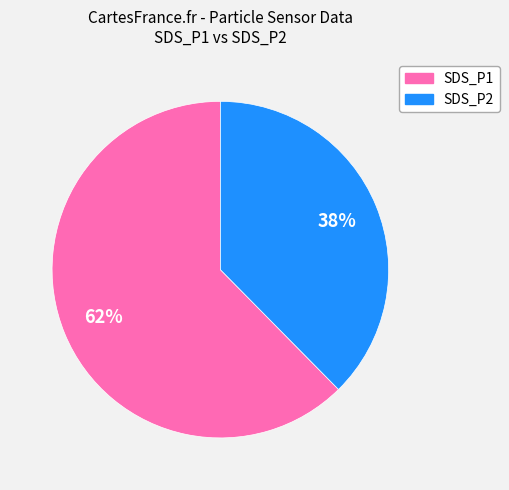

Approximately how many times larger is the value at SDS_P2 compared to SDS_P1?

0.6